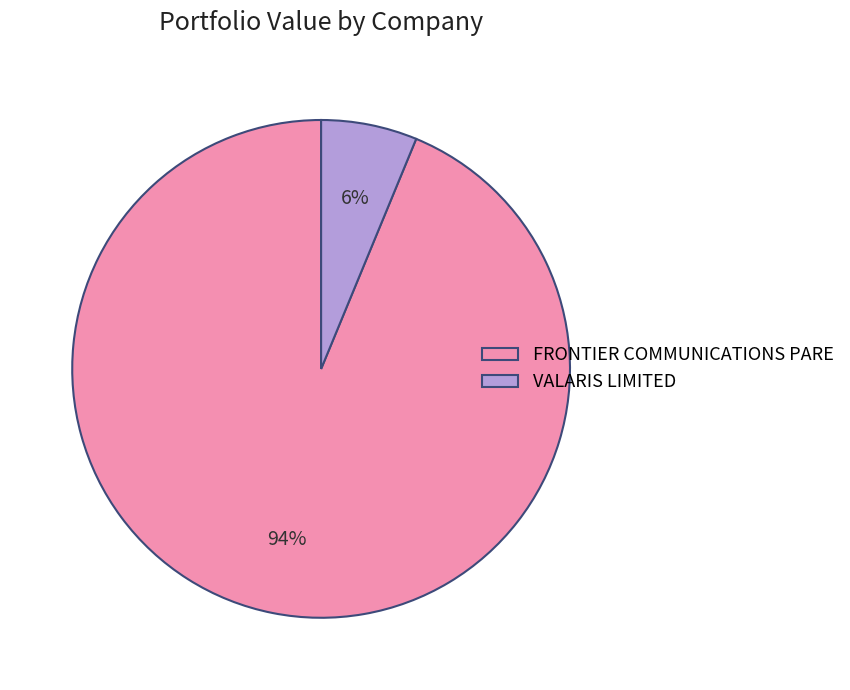

What percentage is the FRONTIER COMMUNICATIONS PARE slice, to the nearest percent?

94%